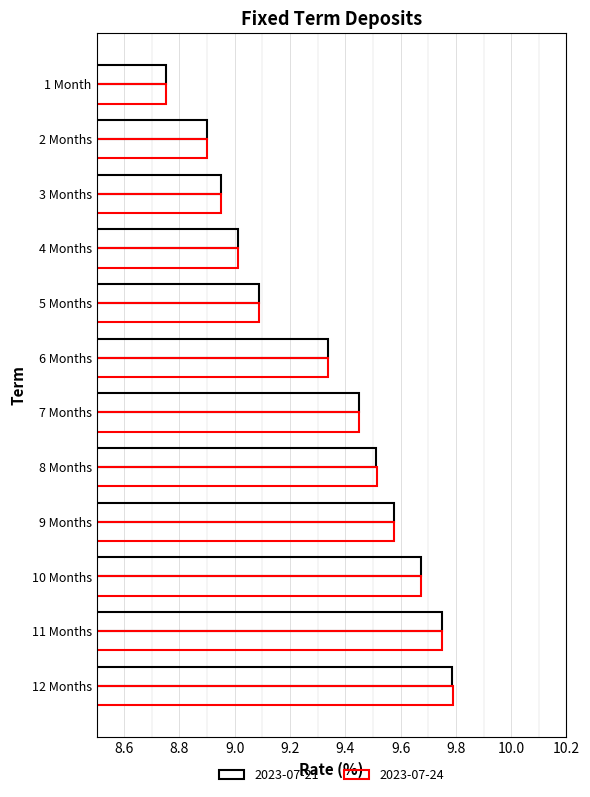

List the series in order of their overall mean, highest first.

2023-07-24, 2023-07-21